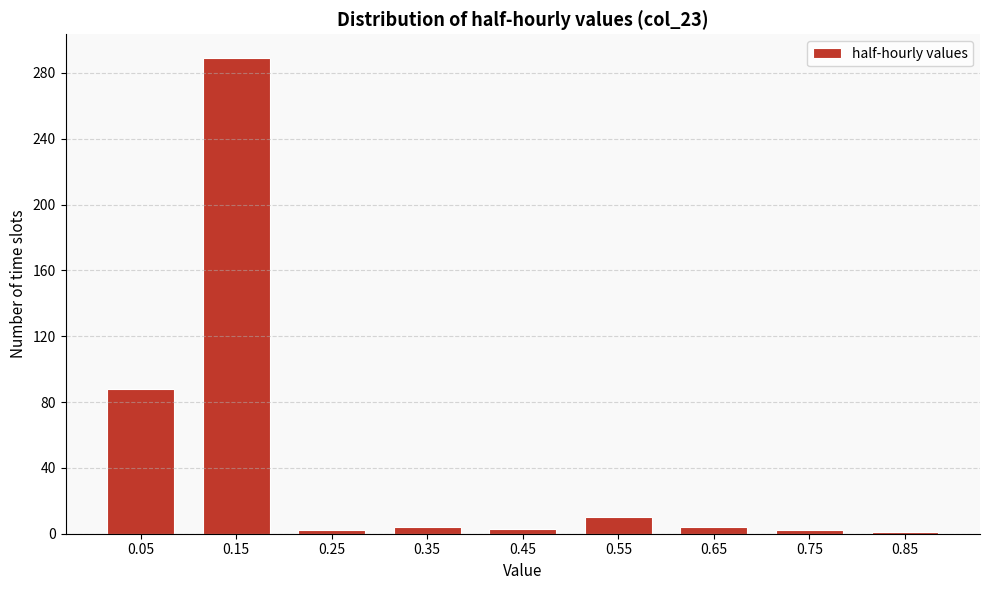

What is the average value?

45